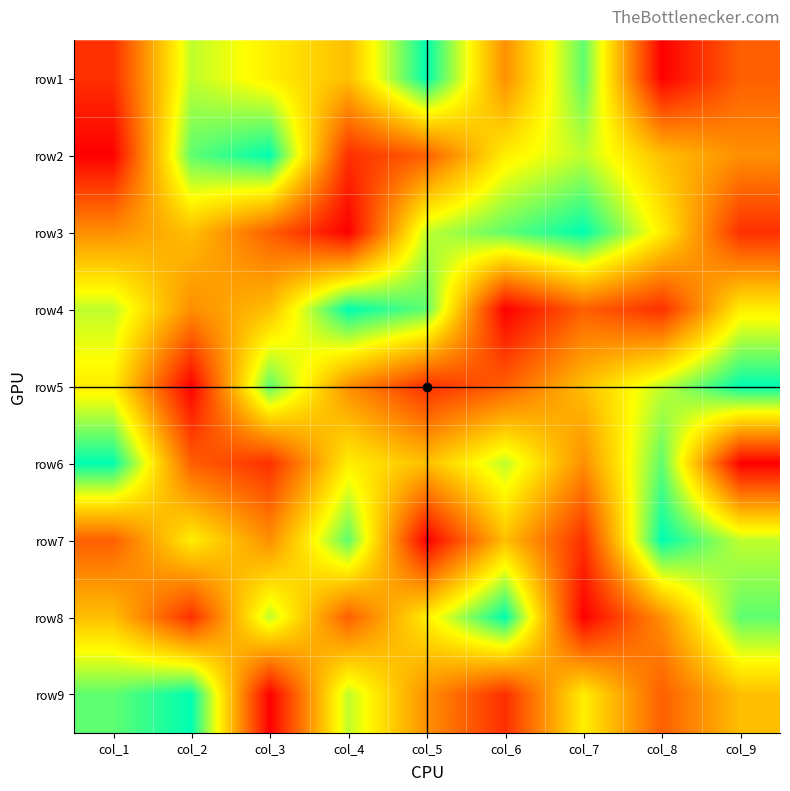

At how many categories does at least one series exceed 3?

9